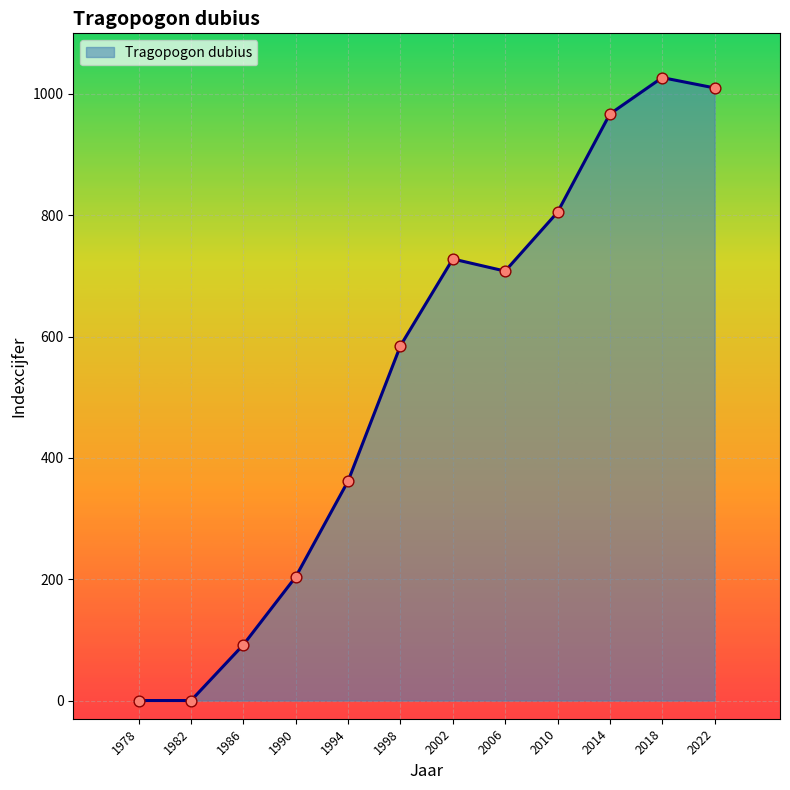

Which has a higher value, 2014 or 2022?

2022